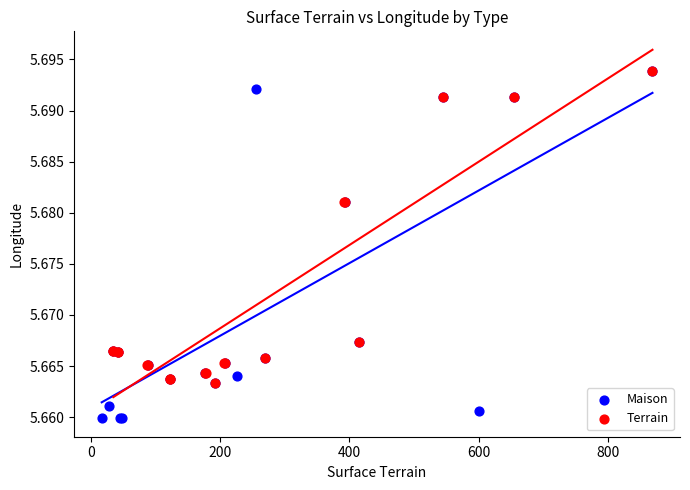

Which series contains the lowest Y value?

Maison